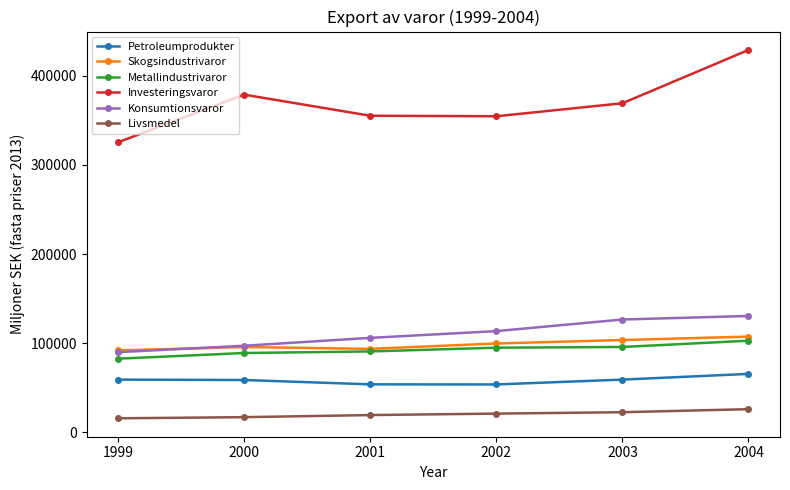

True or false: Livsmedel and Metallindustrivaror intersect in this chart.

False